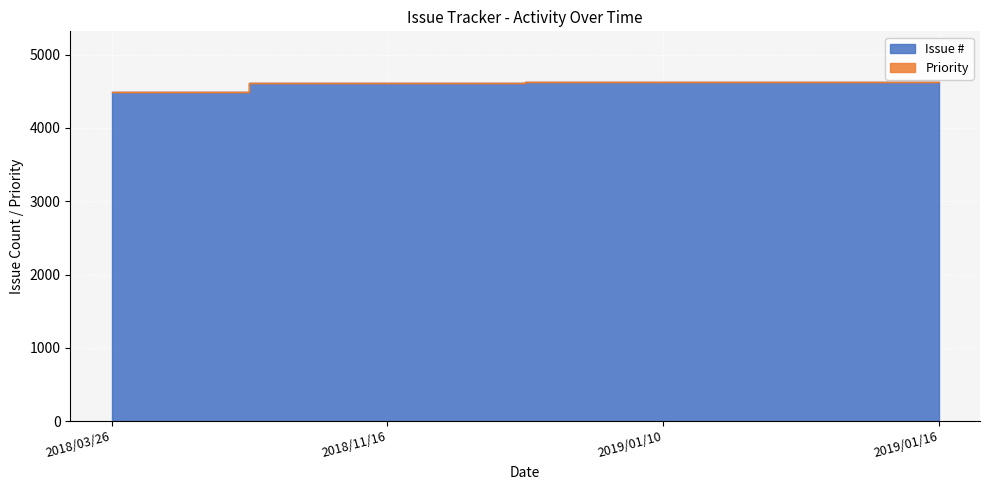

Is it true that the value at 2018/11/16 is 4619?

True